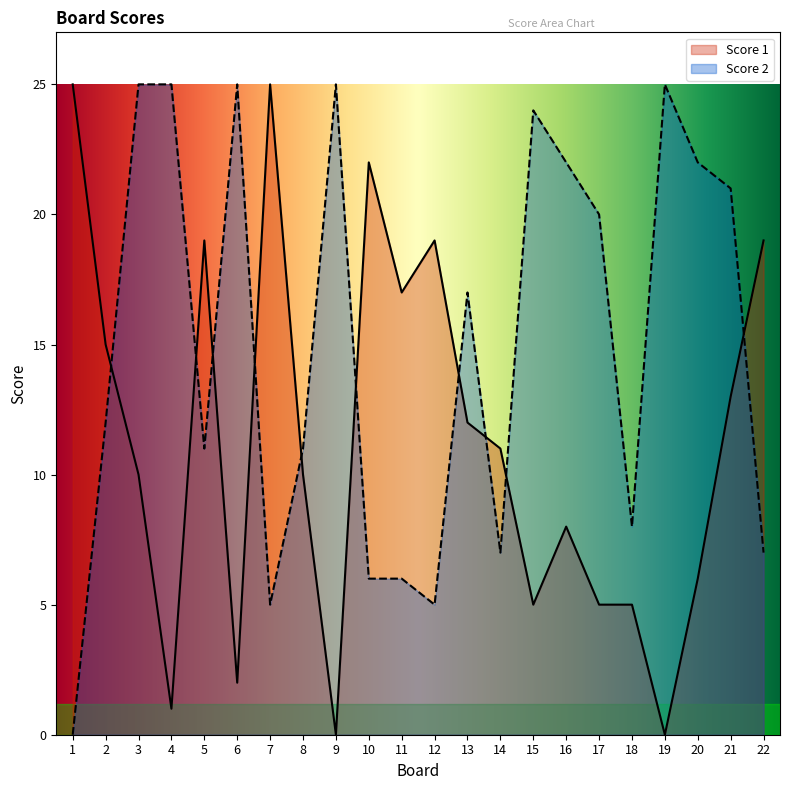

What is the value of the Score 1 point at the 6th from the left?

2